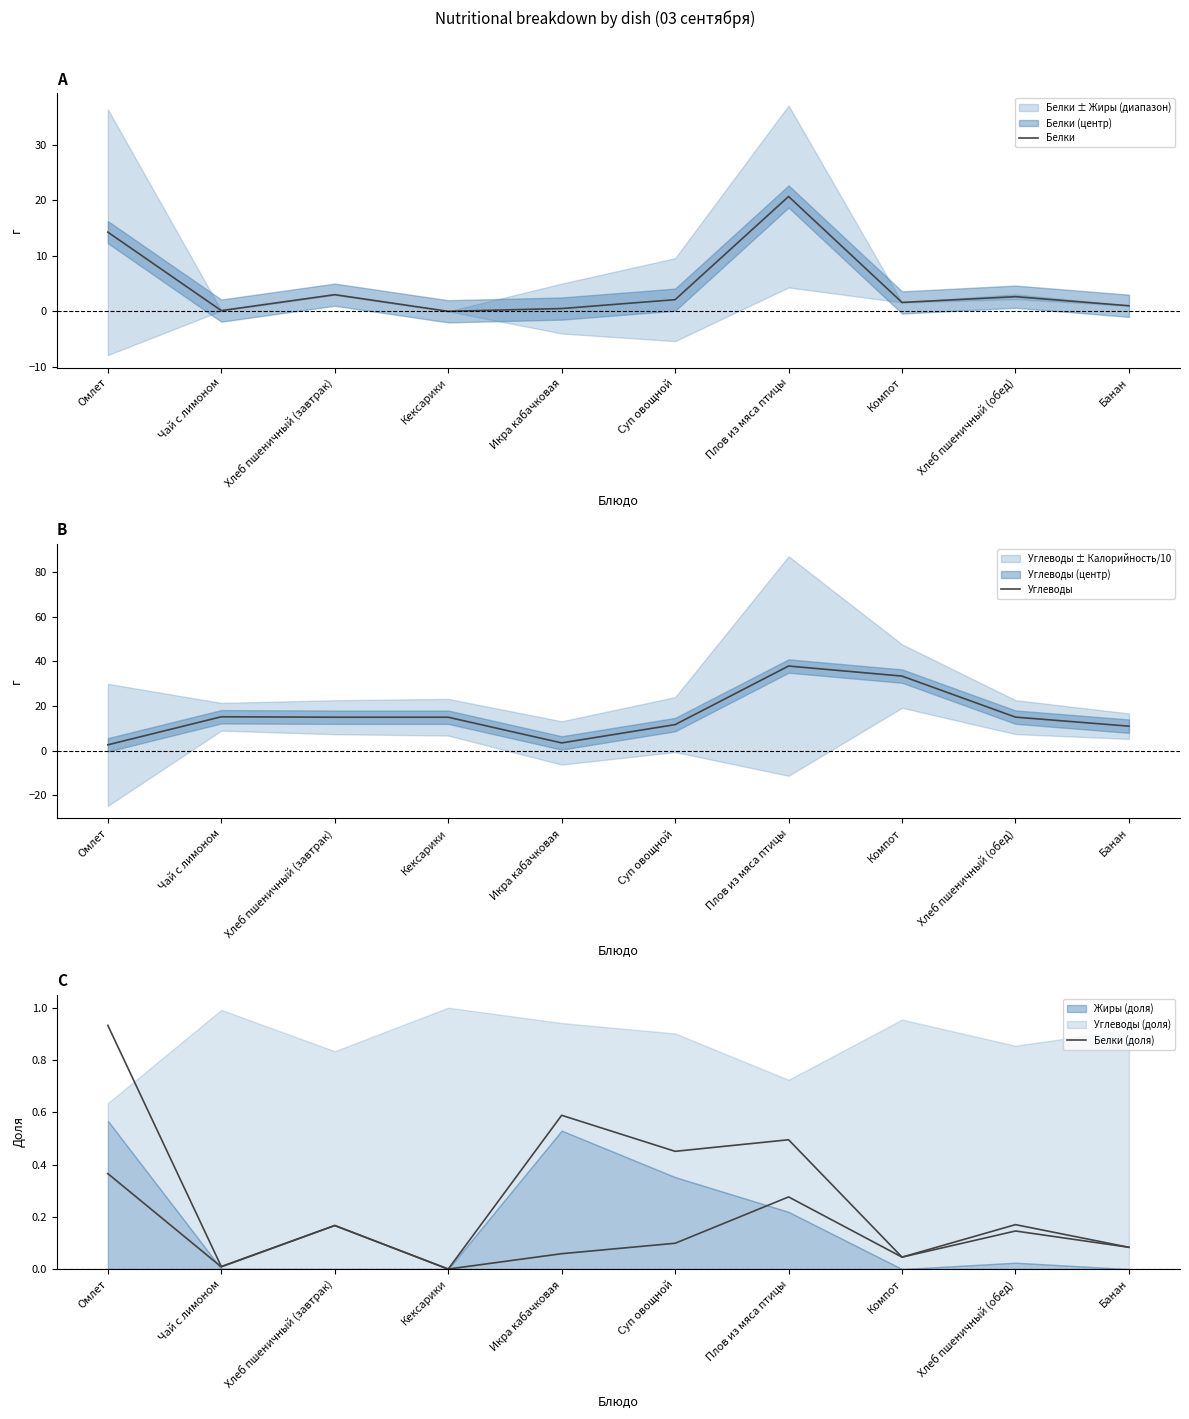

Which series ends up on top after the final intersection of Белки (доля) and Белки?

Белки